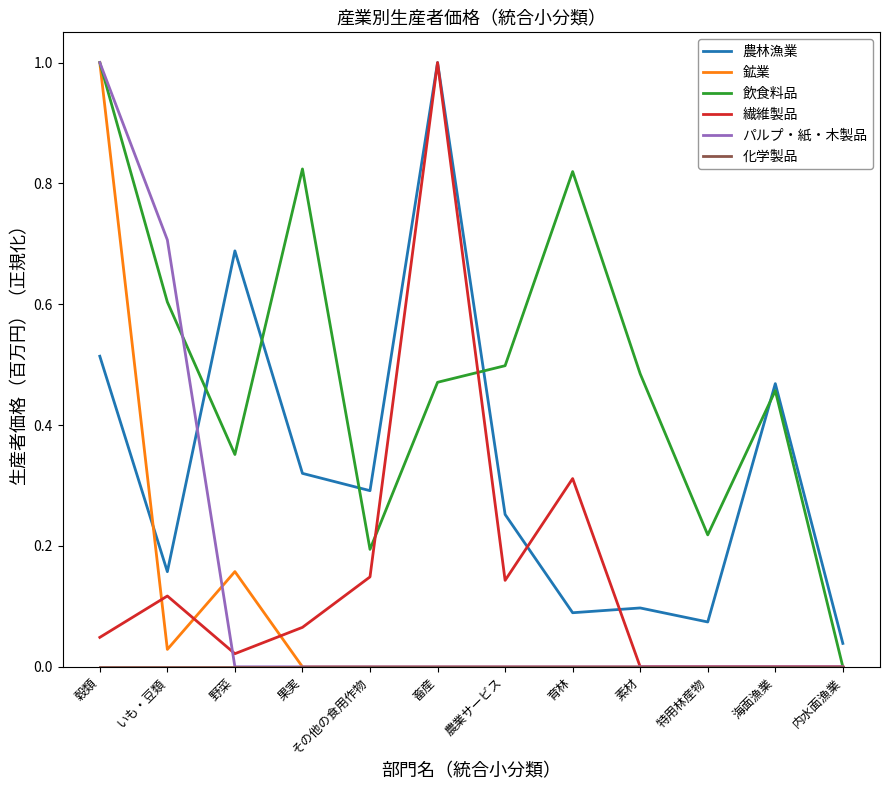

What is the maximum value for 飲食料品?

1.0